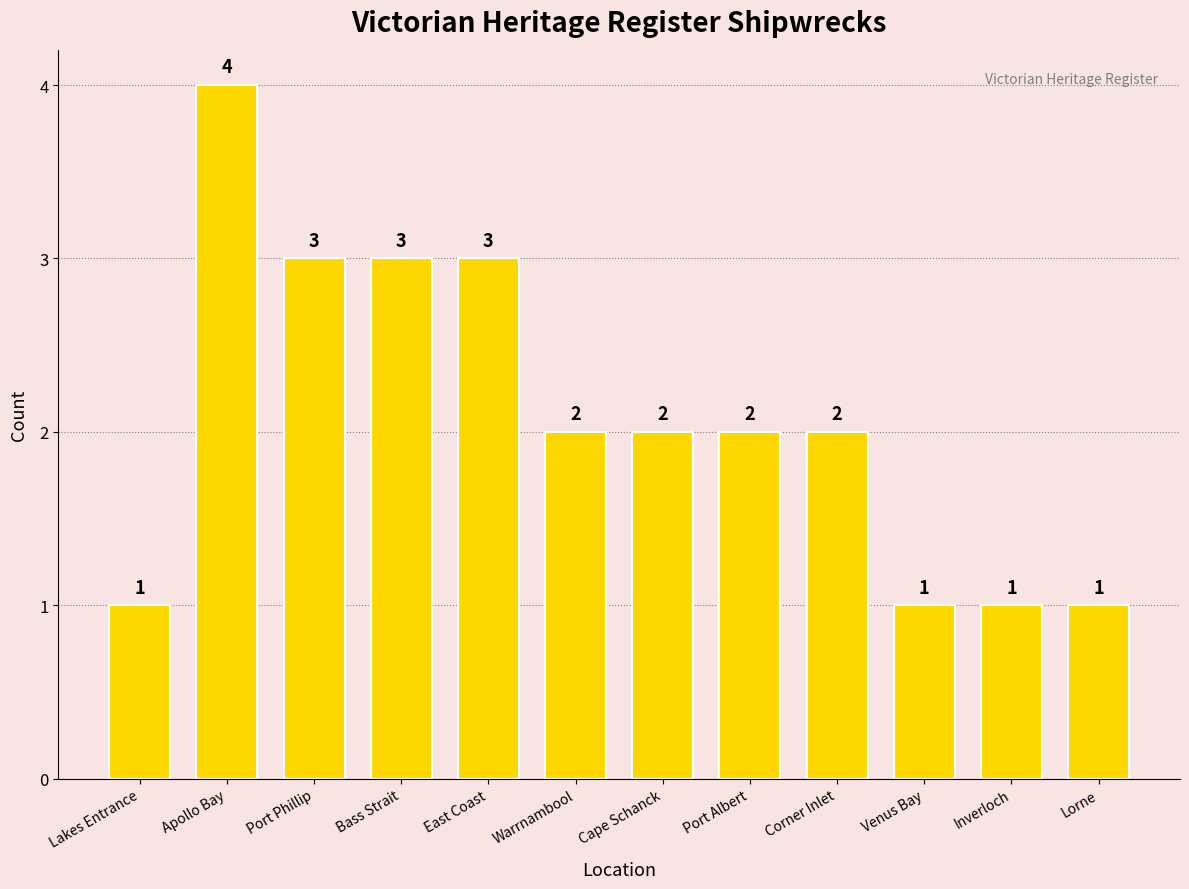

What position from the right is Bass Strait?

9